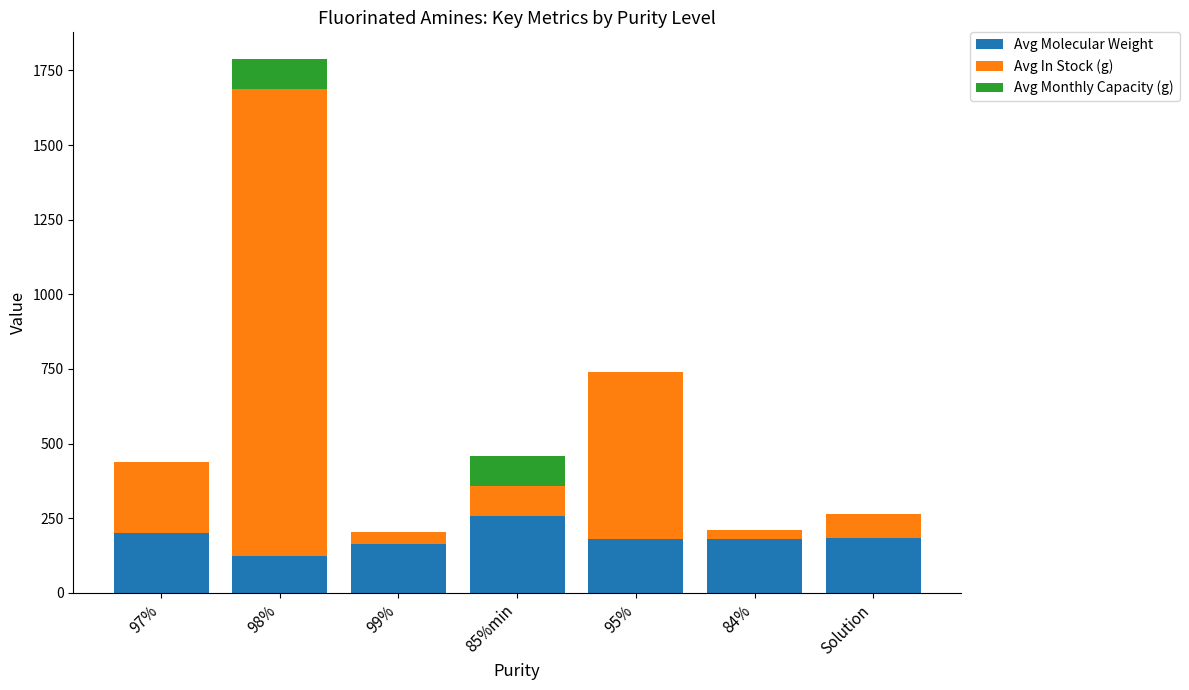

At which label does Avg Molecular Weight reach its peak?

85%min